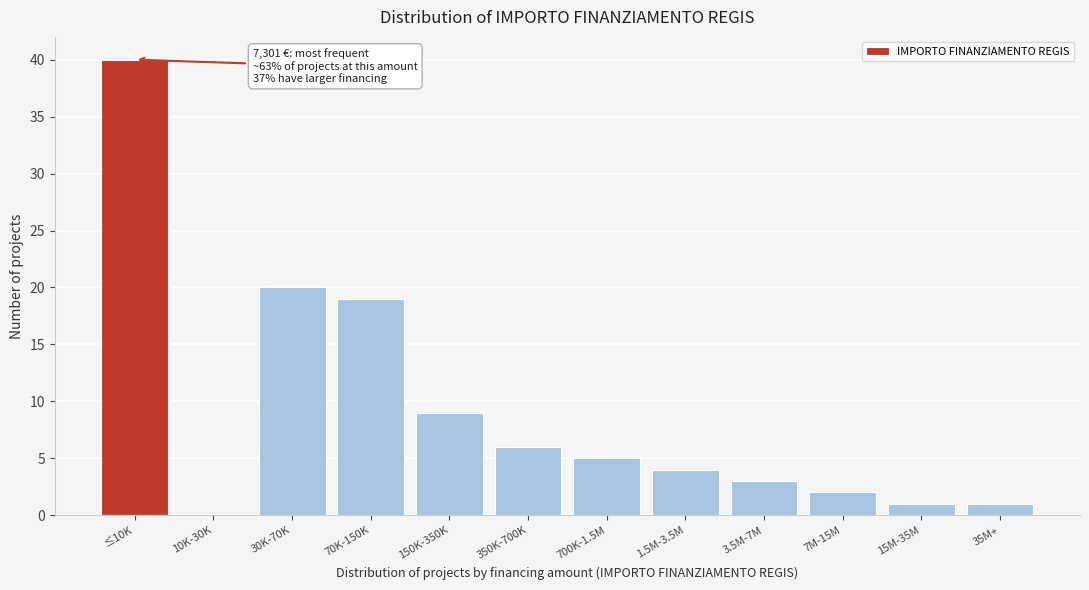

Reading left to right, extract all data points from this chart.

≤10K=40	10K-30K=0	30K-70K=20	70K-150K=19	150K-350K=9	350K-700K=6	700K-1.5M=5	1.5M-3.5M=4	3.5M-7M=3	7M-15M=2	15M-35M=1	35M+=1